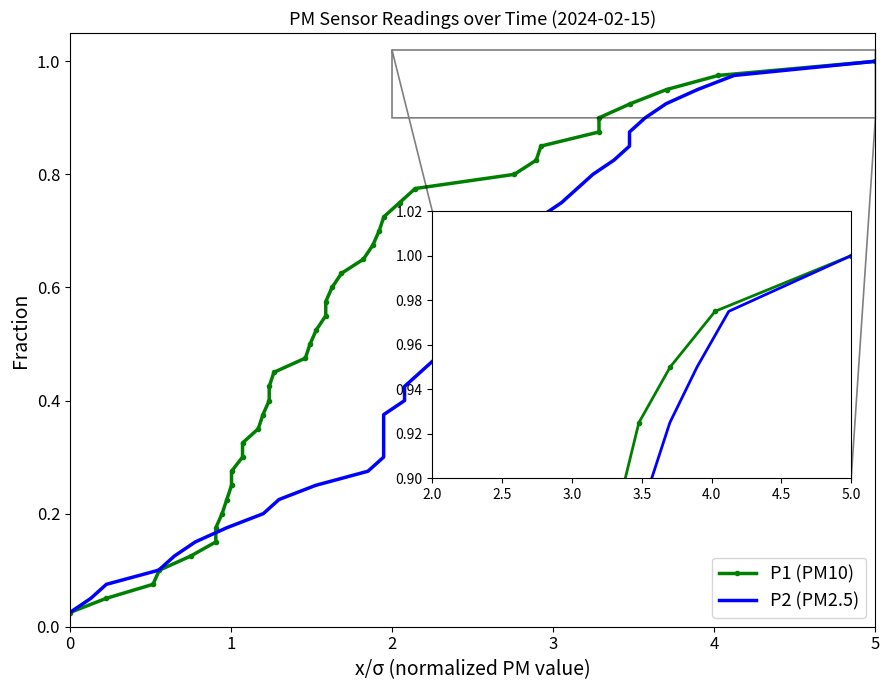

How many lines are shown in the chart?

2